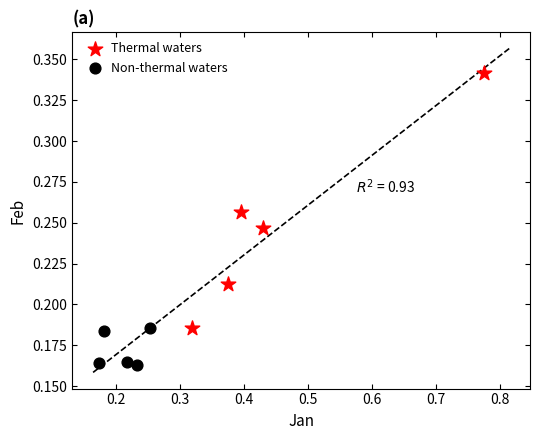

Which series contains the highest Y value?

Thermal waters